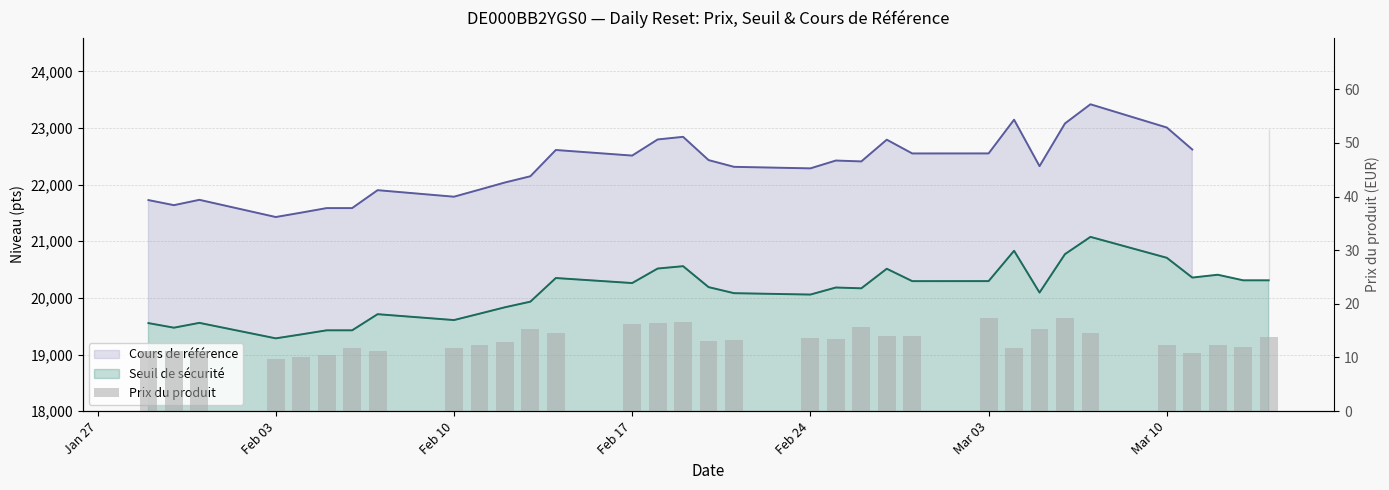

The value at 27 is 3.5. True or false?

False